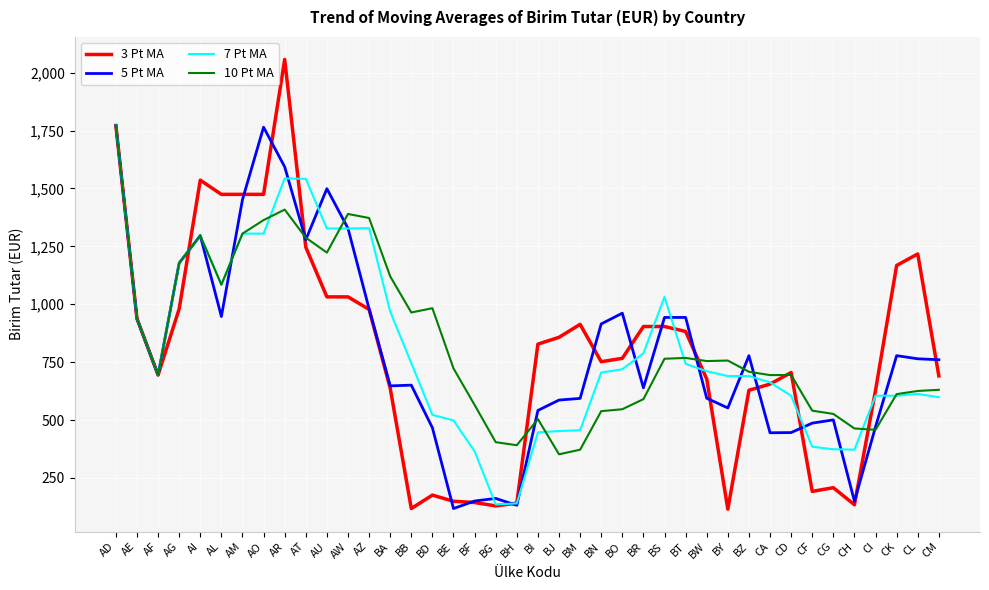

Which category has the highest value in the 7 Pt MA series?

AD